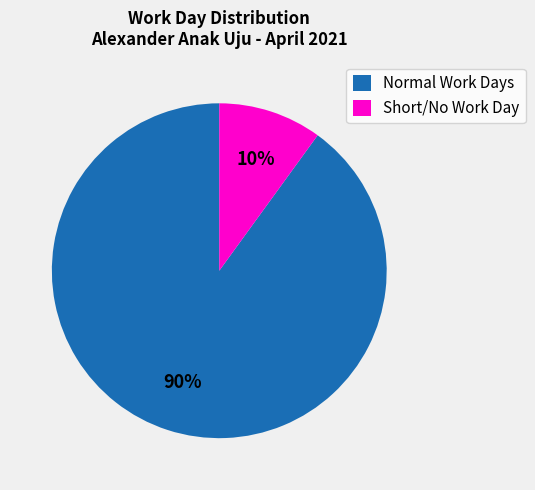

Is it true that Normal Work Days is 90% of the pie?

True